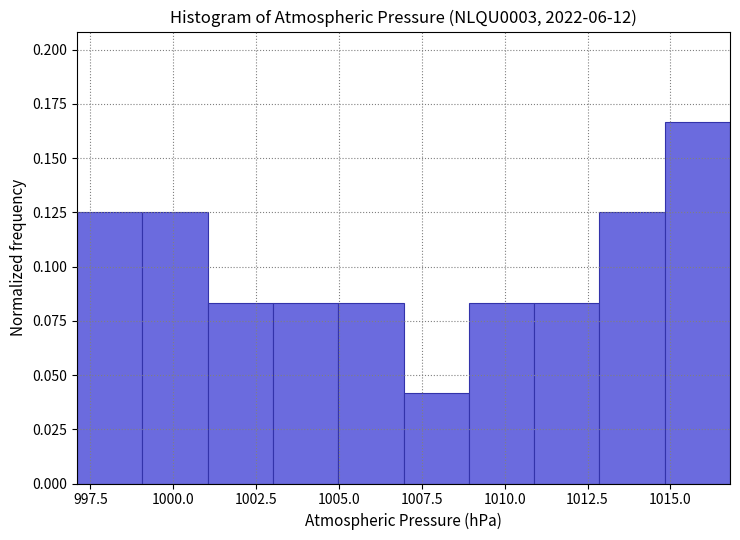

Read against the x-axis, roughly where is the centre of the tallest bar?

1016.0